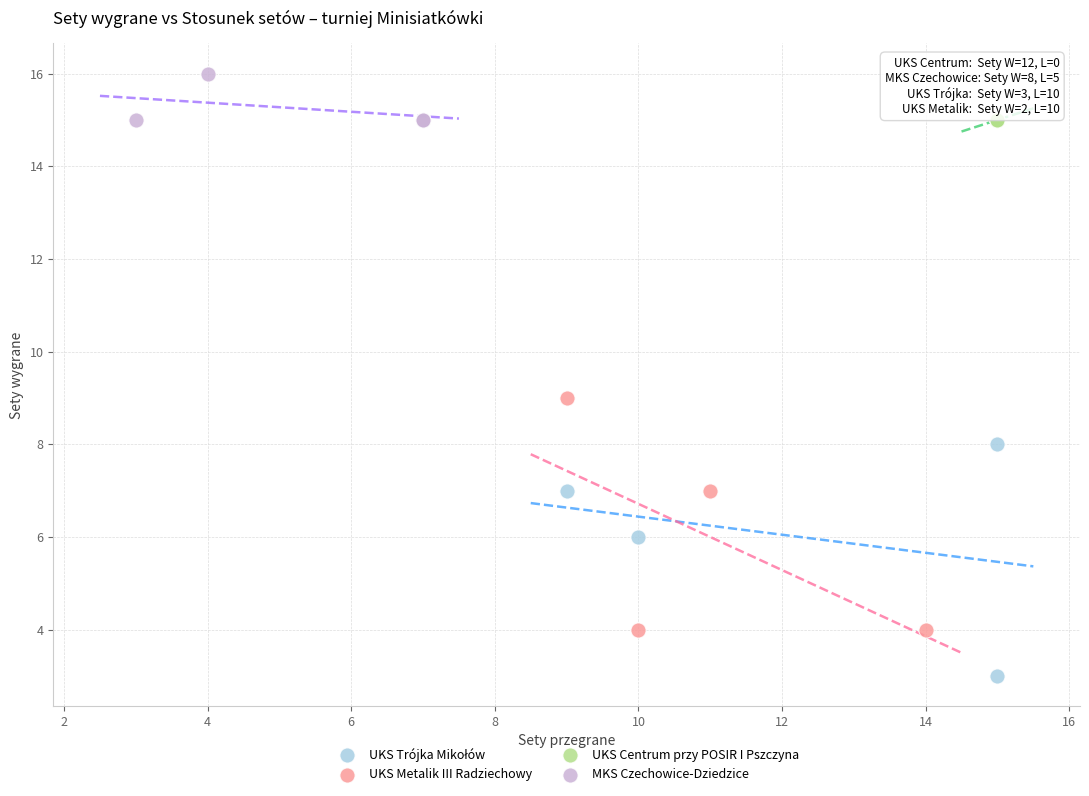

Which series reaches the maximum Y coordinate?

MKS Czechowice-Dziedzice